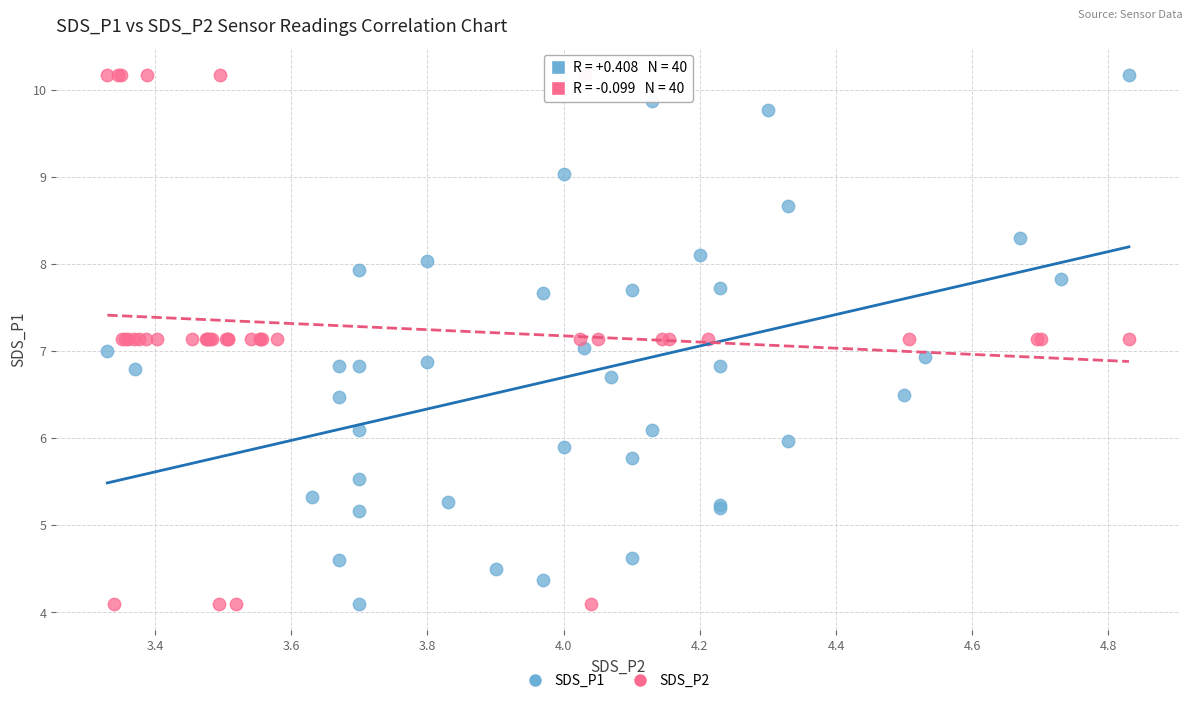

What are all the series names shown in the legend?

SDS_P1, SDS_P2